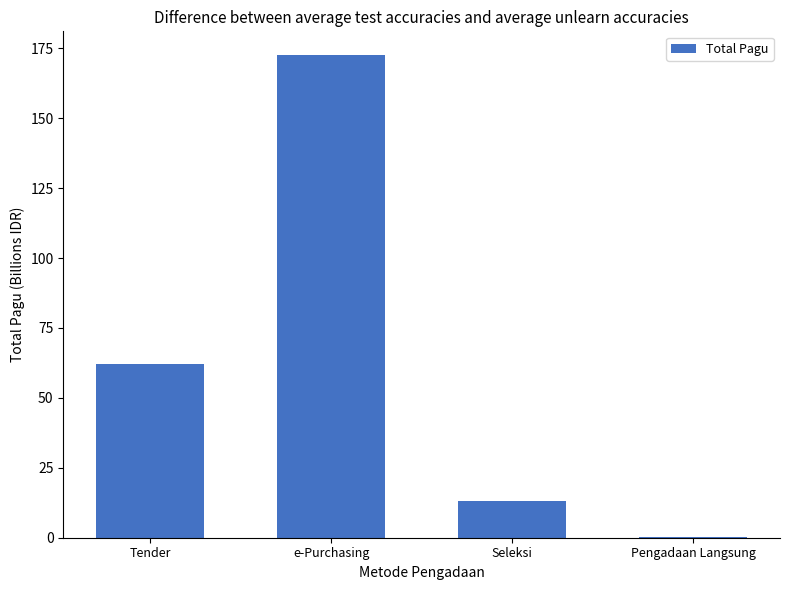

What is the change in value from e-Purchasing to Pengadaan Langsung?

-172.3